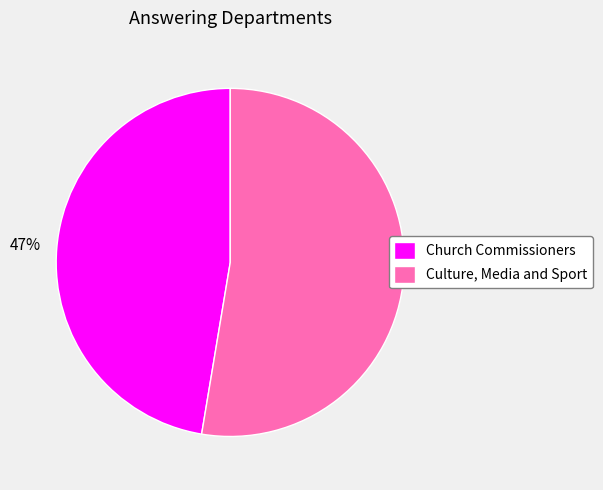

Does Church Commissioners account for over 50% of the chart?

No